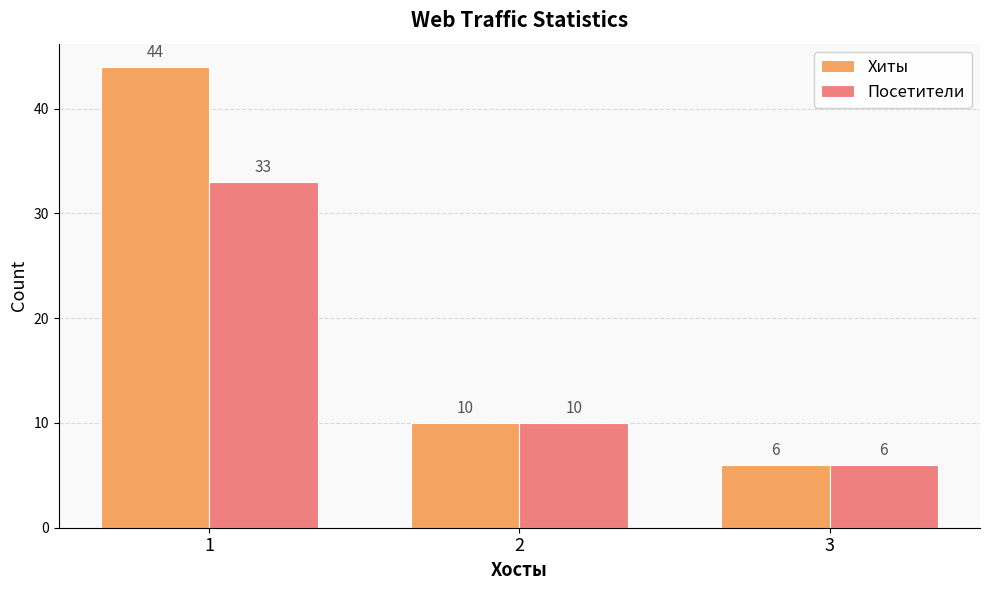

Which series has the largest total across all categories?

Хиты